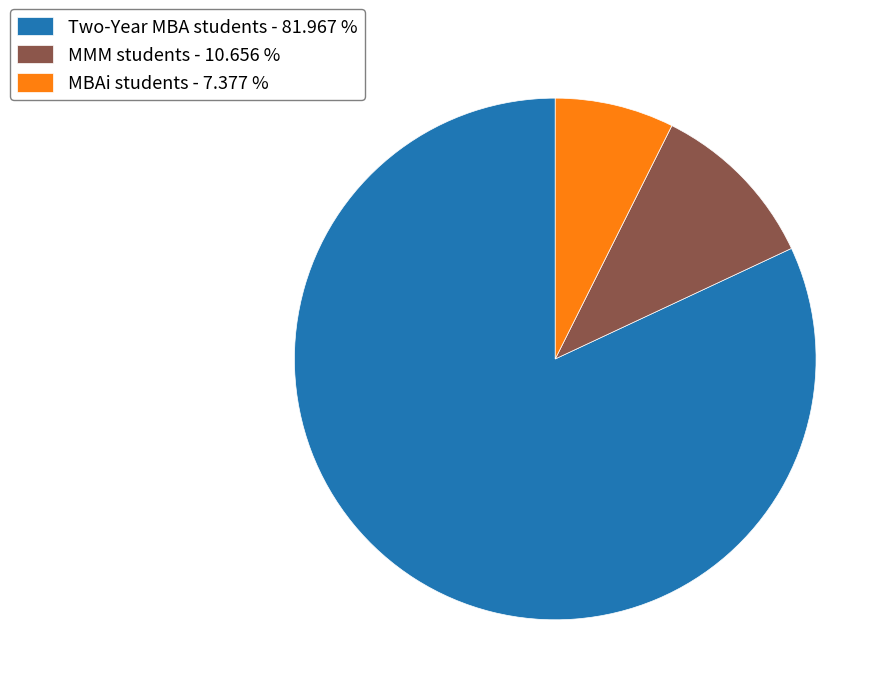

Which slice is the smallest?

MBAi students